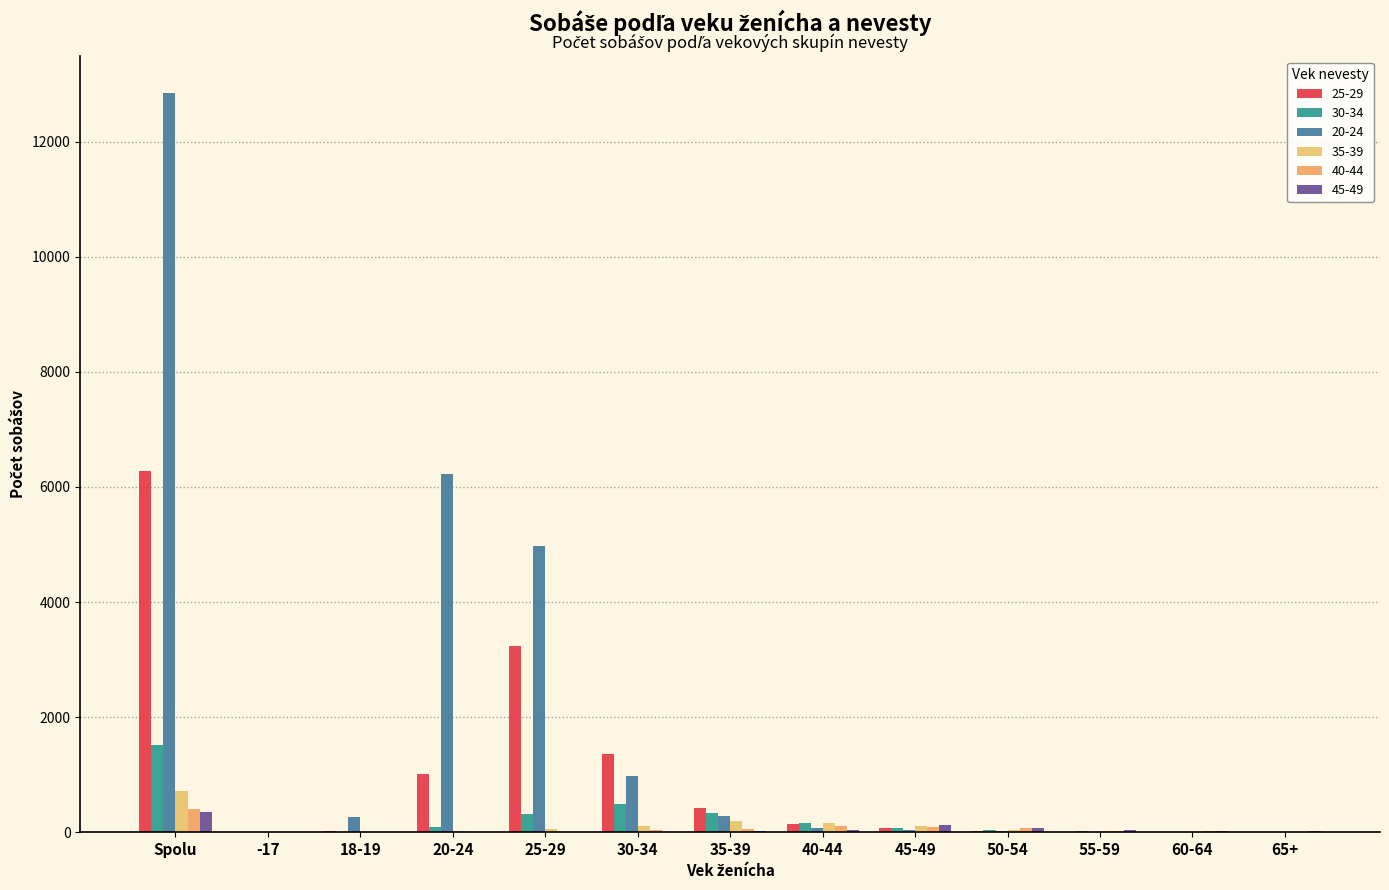

At which category does the chart reach its peak across all series?

Spolu